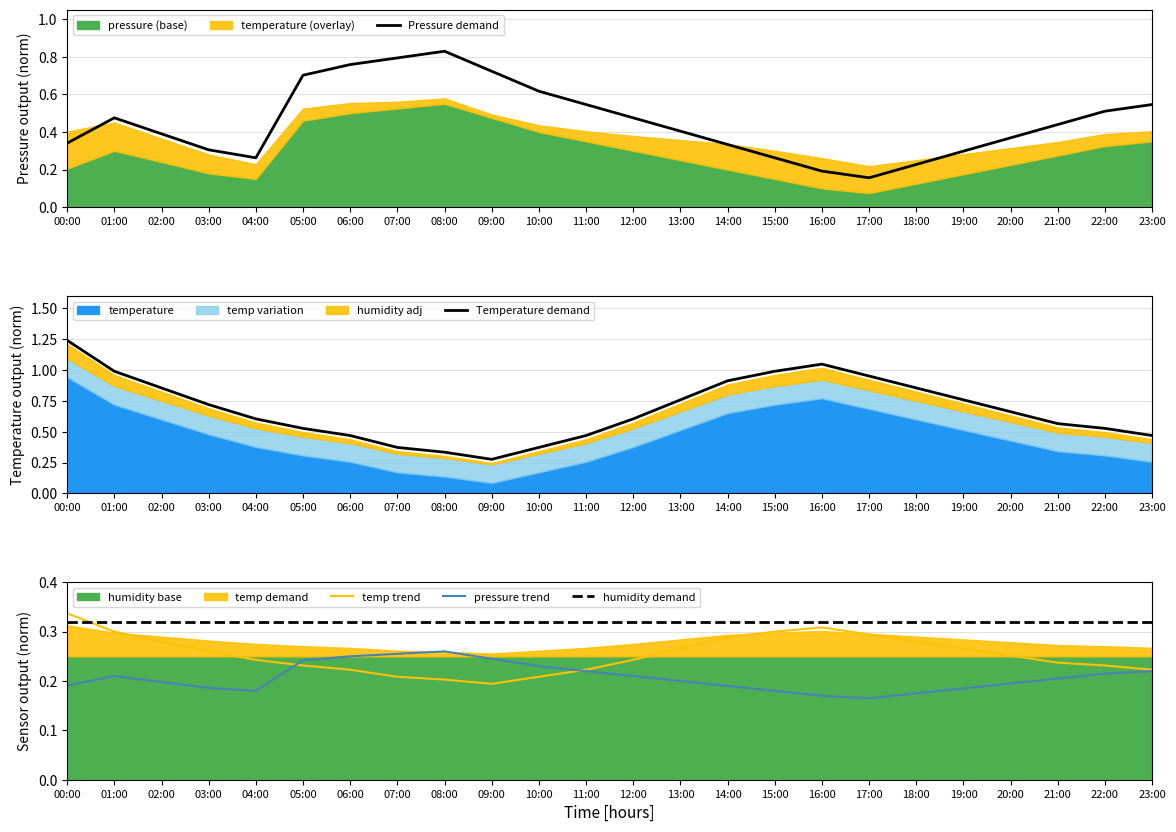

True or false: Pressure demand and Temperature demand intersect in this chart.

True